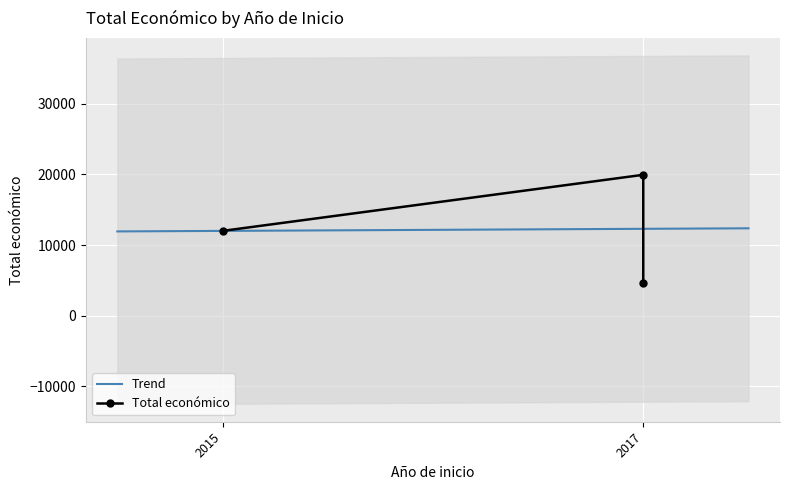

List the labels in order of value, smallest first.

2017, 2015, 2017